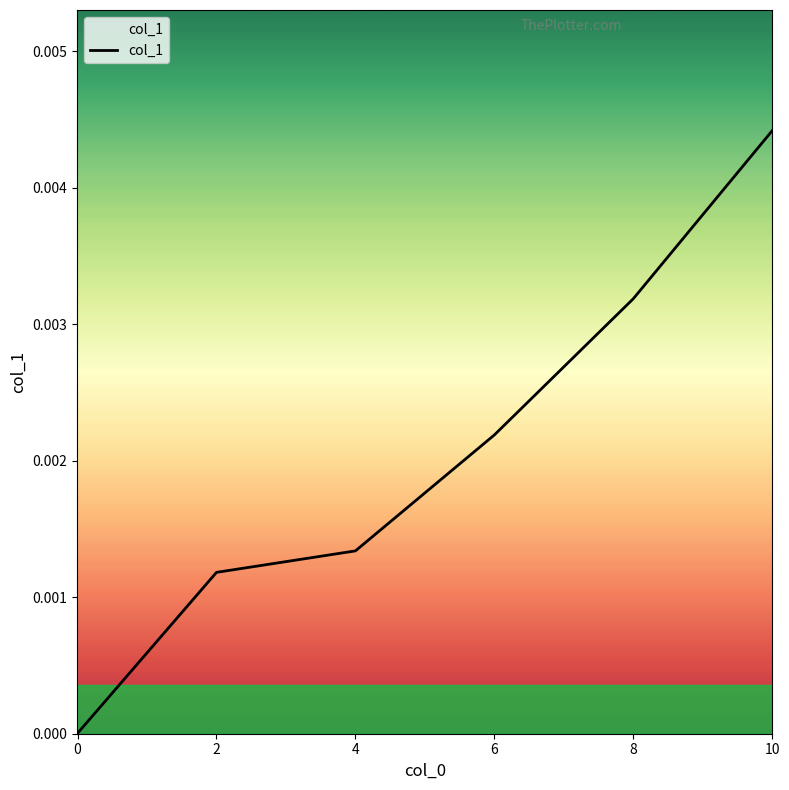

True or false: the data has more than 2 interior local peaks.

False